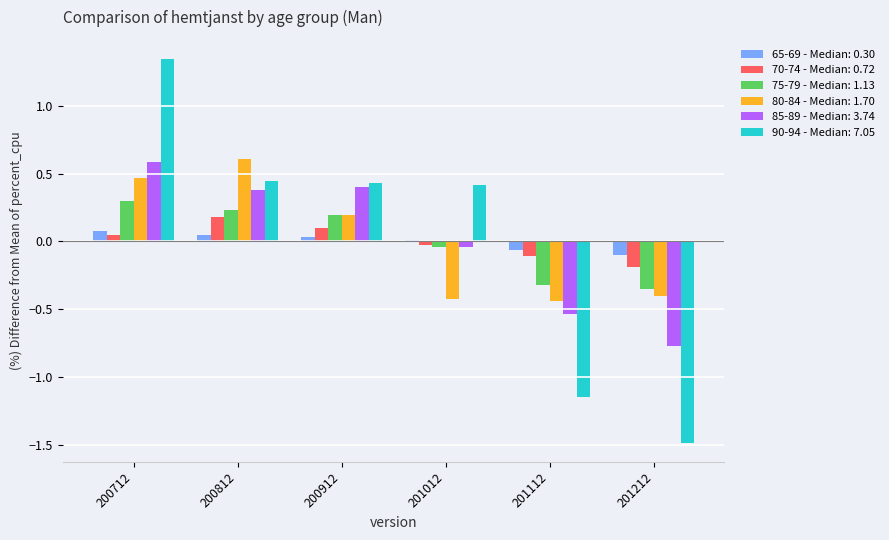

At which category is the sum across all series the highest?

200712